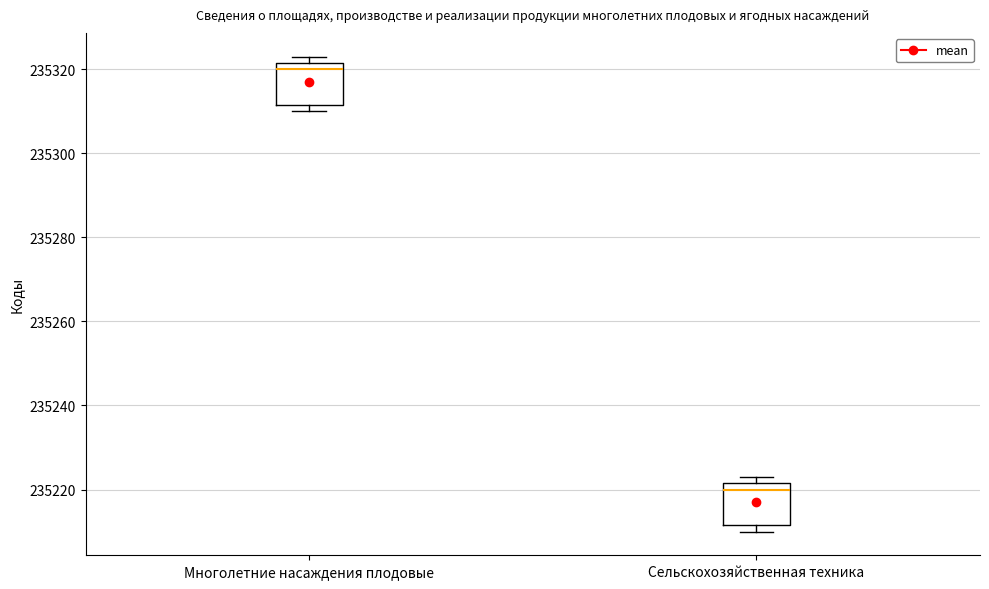

Reading left to right, transcribe this box plot: for each box, give where its median line is, the range the box spans, and where its two whiskers end, as read against the y-axis. The values are not printed on the chart, so give them approximately, as read against the axis.

Многолетние насаждения плодовые: median 235320, box 235312 to 235322, whiskers 235310 to 235324
Сельскохозяйственная техника: median 235220, box 235212 to 235222, whiskers 235210 to 235224